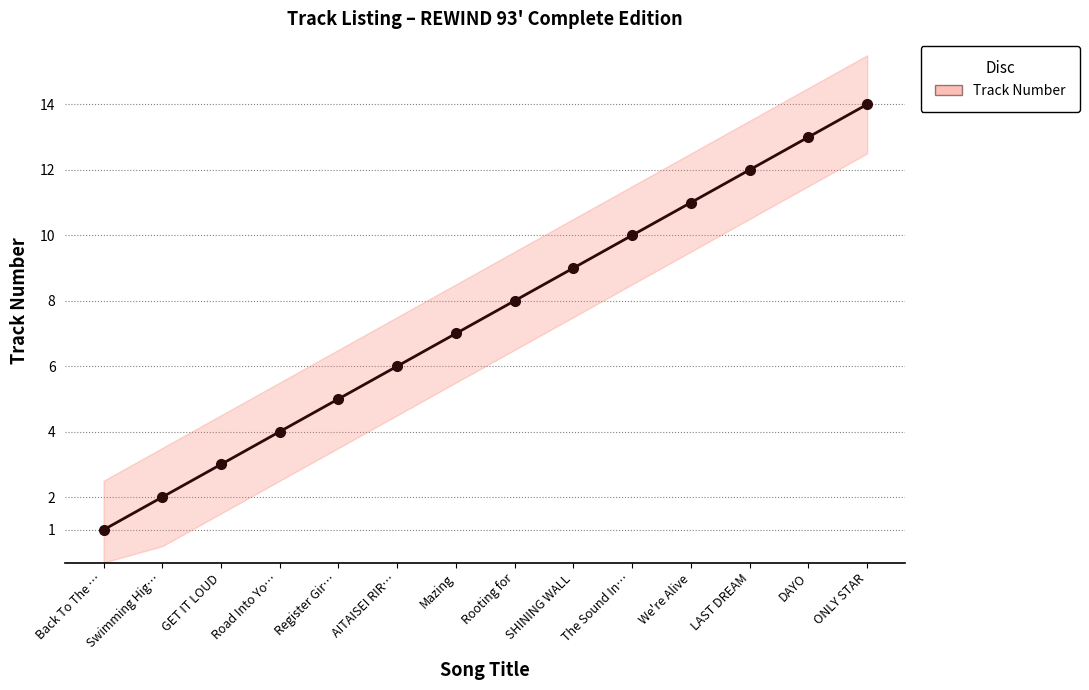

List the labels in order of value, largest first.

ONLY STAR, DAYO, LAST DREAM, We're Alive, The Sound In…, SHINING WALL, Rooting for, Mazing, AITAISEI RIR…, Register Gir…, Road Into Yo…, GET IT LOUD, Swimming Hig…, Back To The …